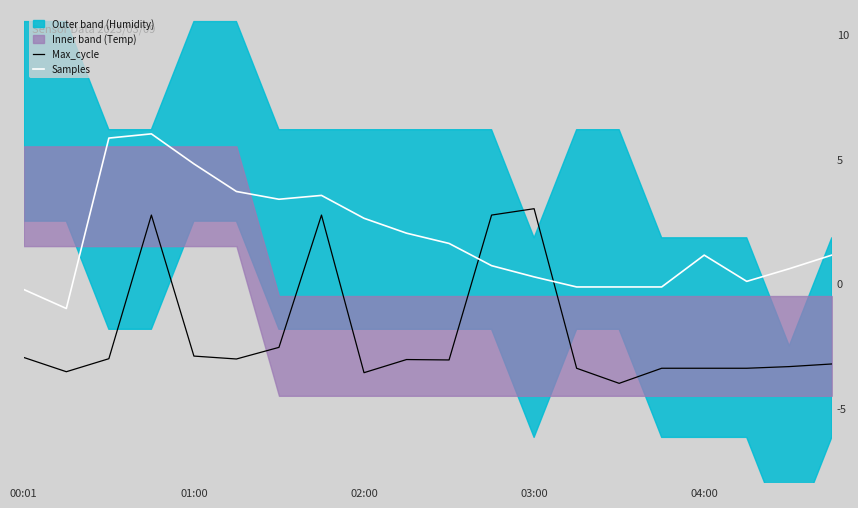

Which series ends up on top after the final intersection of Samples and Max_cycle?

Samples